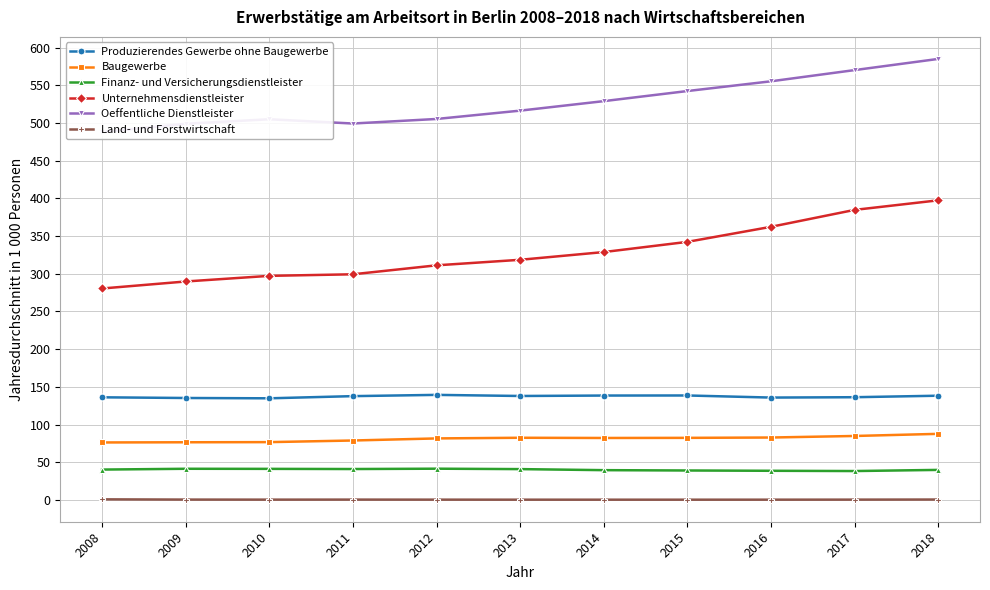

True or false: Land- und Forstwirtschaft and Unternehmensdienstleister cross at least once.

False